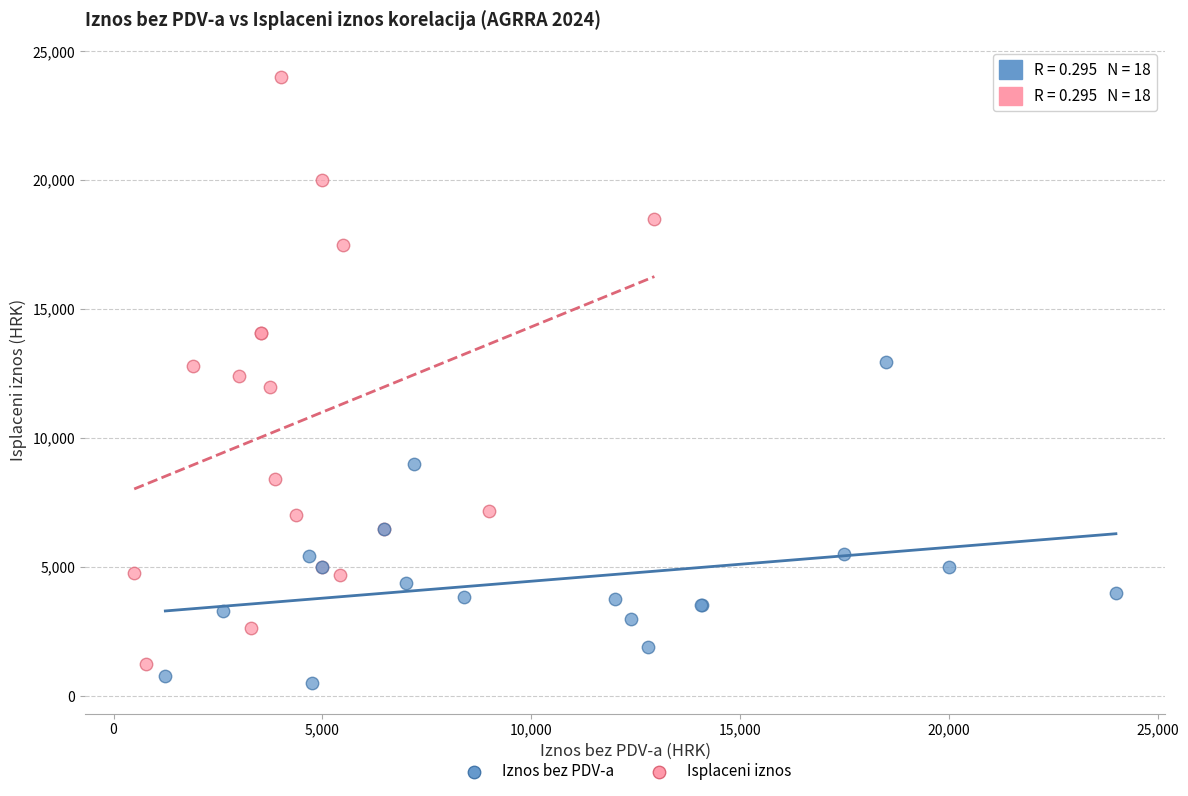

Which series has the widest spread of Y values?

Isplaceni iznos